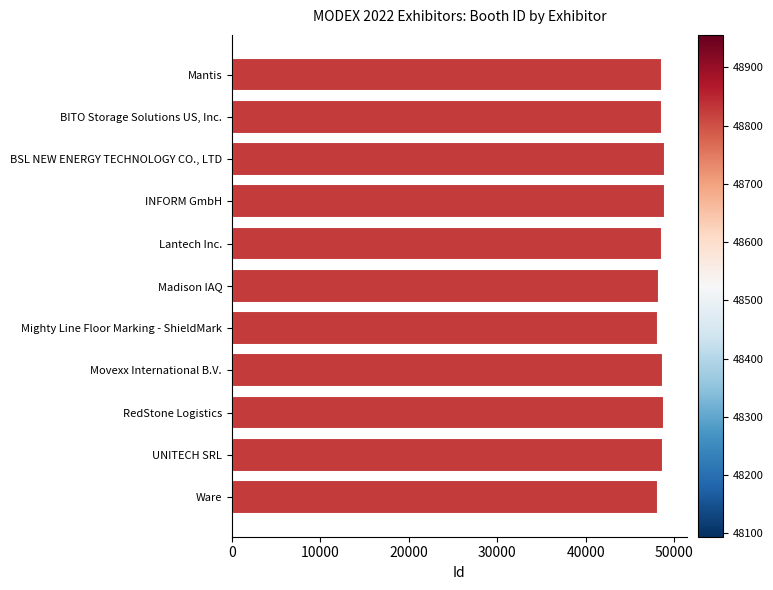

Approximately how many times larger is the value at Movexx International B.V. compared to BITO Storage Solutions US, Inc.?

1.0